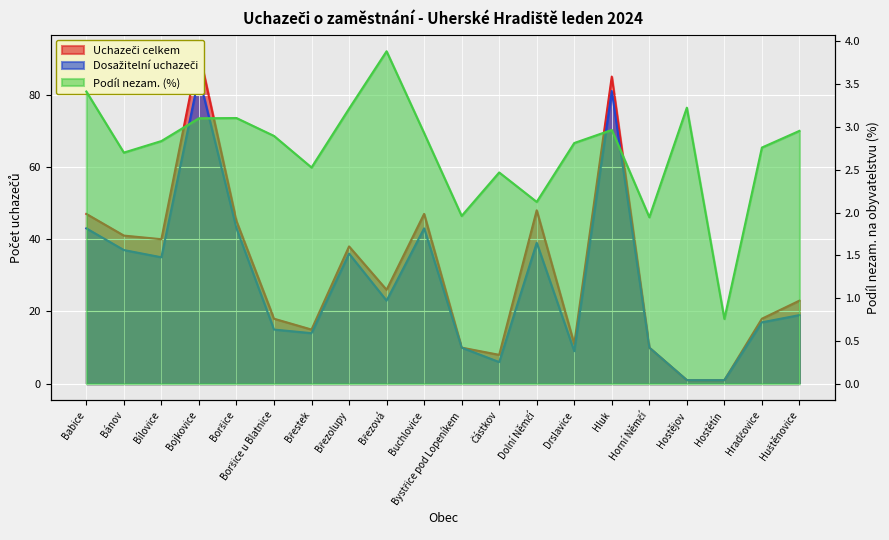

How many interior local peaks does the Dosažitelní uchazeči series have?

5